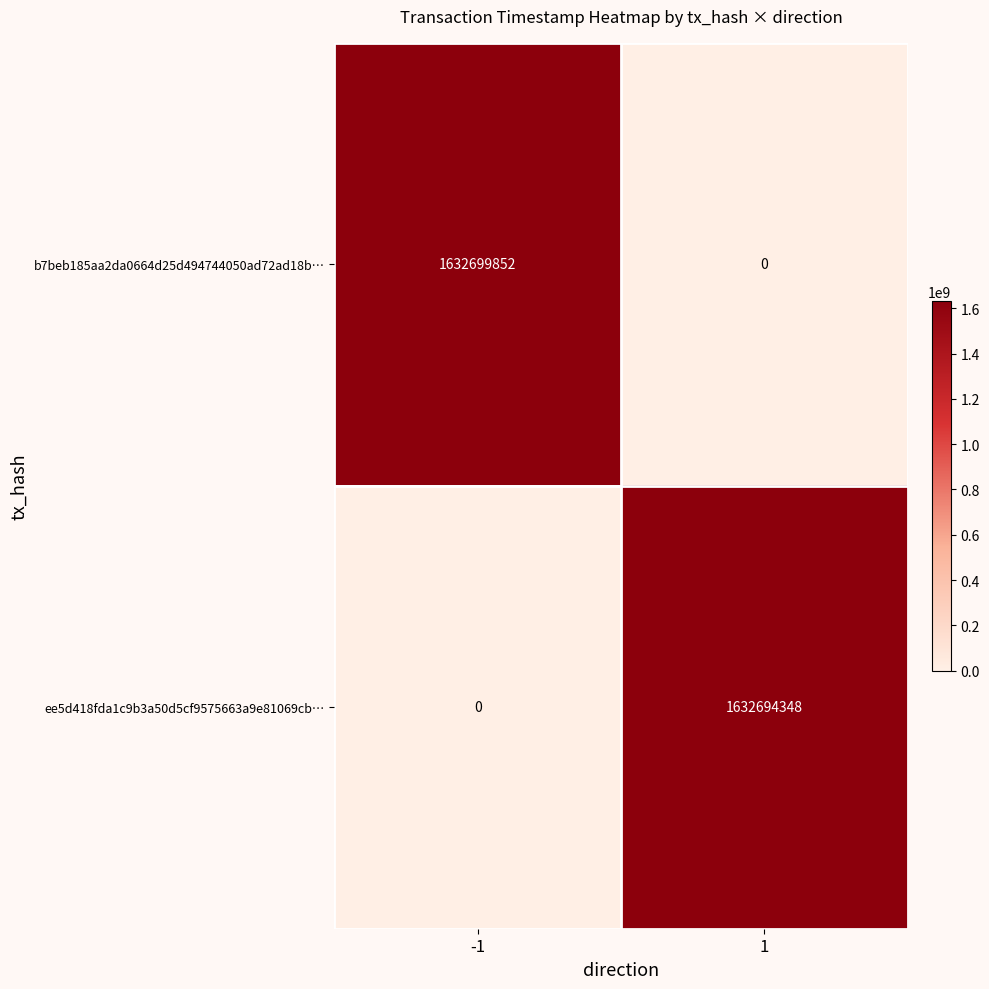

What is the difference between the maximum and minimum values in the b7beb185aa2da0664d25d494744050ad72ad18b… series?

1632699852